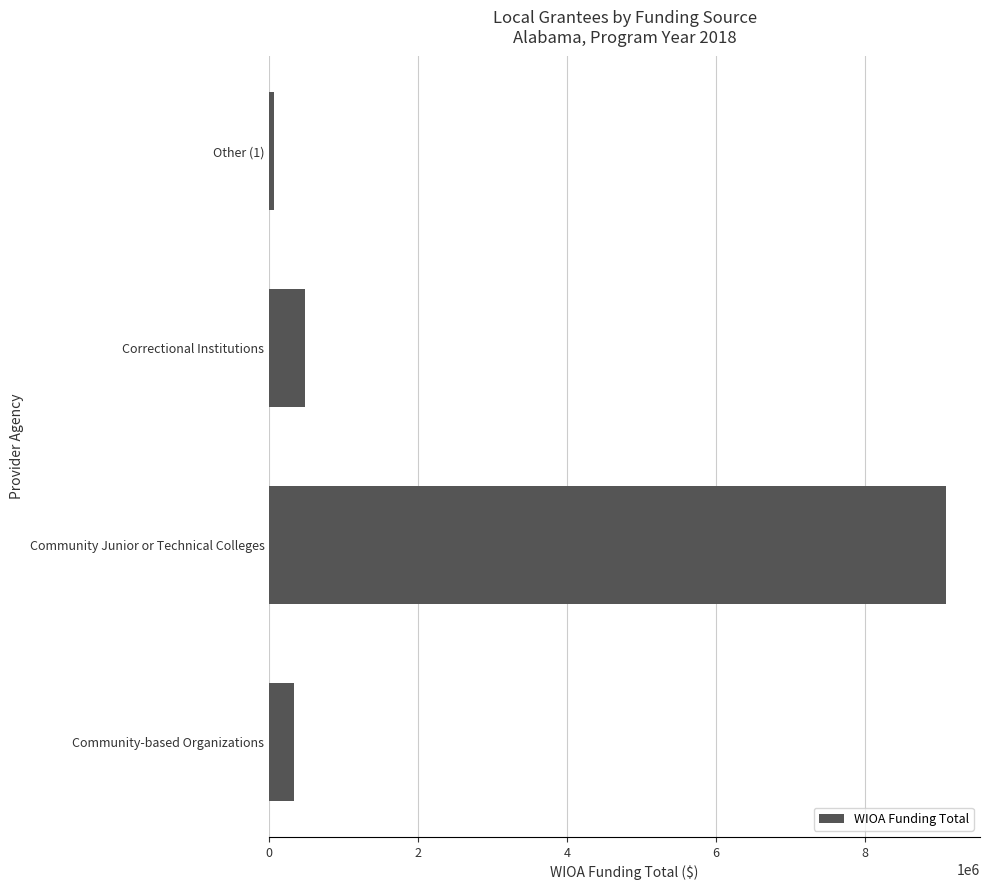

What is the difference between the second highest and minimum values?

415347